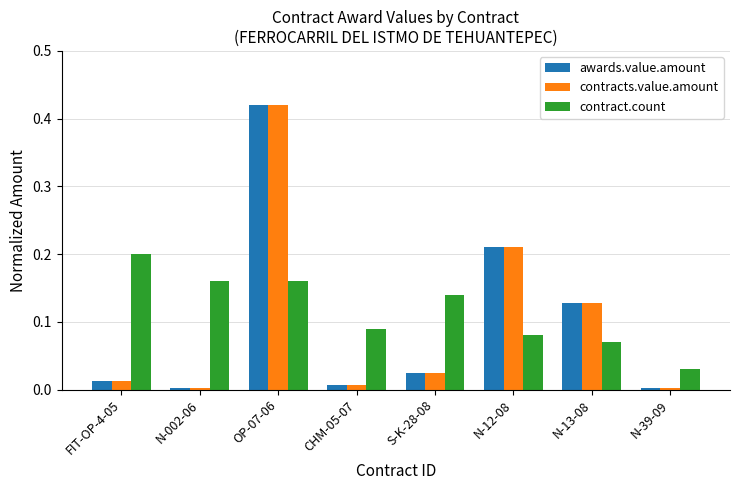

Which category has the highest value across all series?

OP-07-06